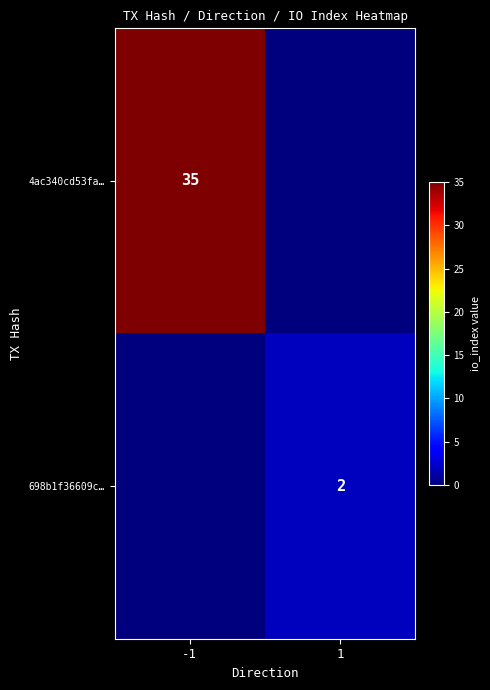

Is it true that 4ac340cd53fa… equals 50 at -1?

False